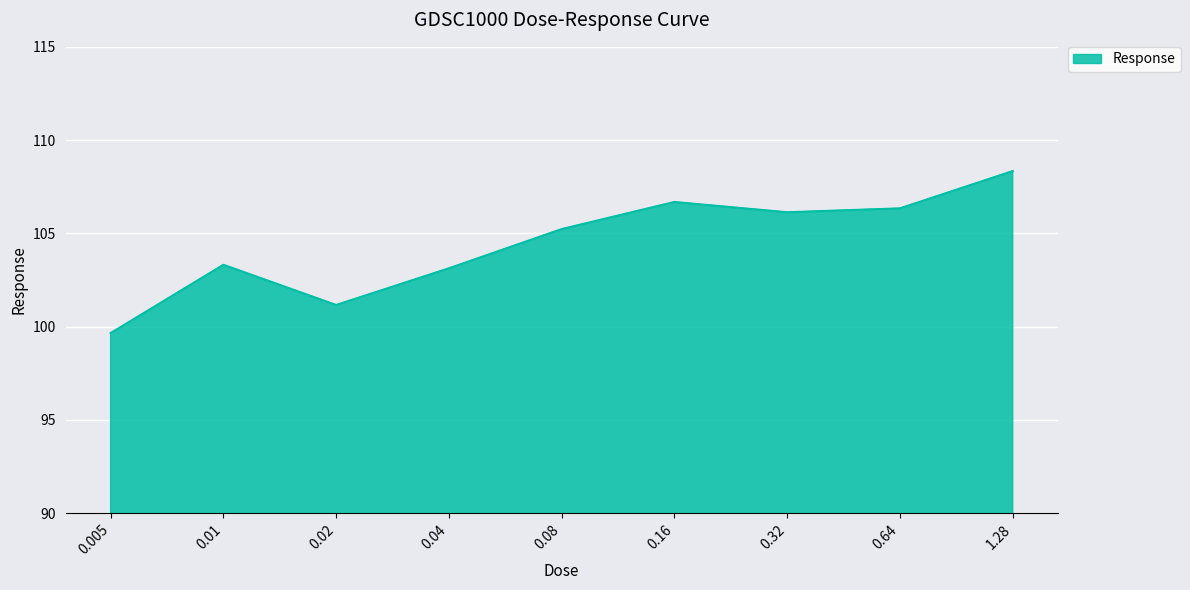

What value does the data have at 0.04?

103.1